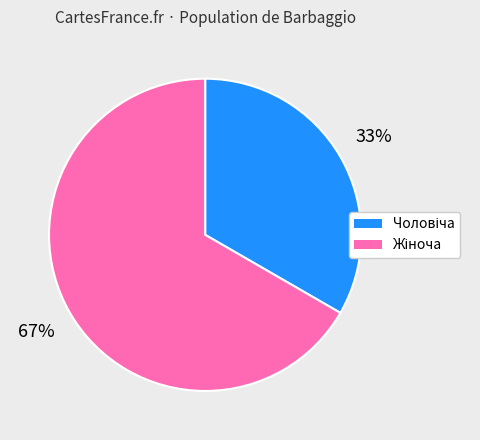

Is there any slice that represents more than half of the pie?

Yes